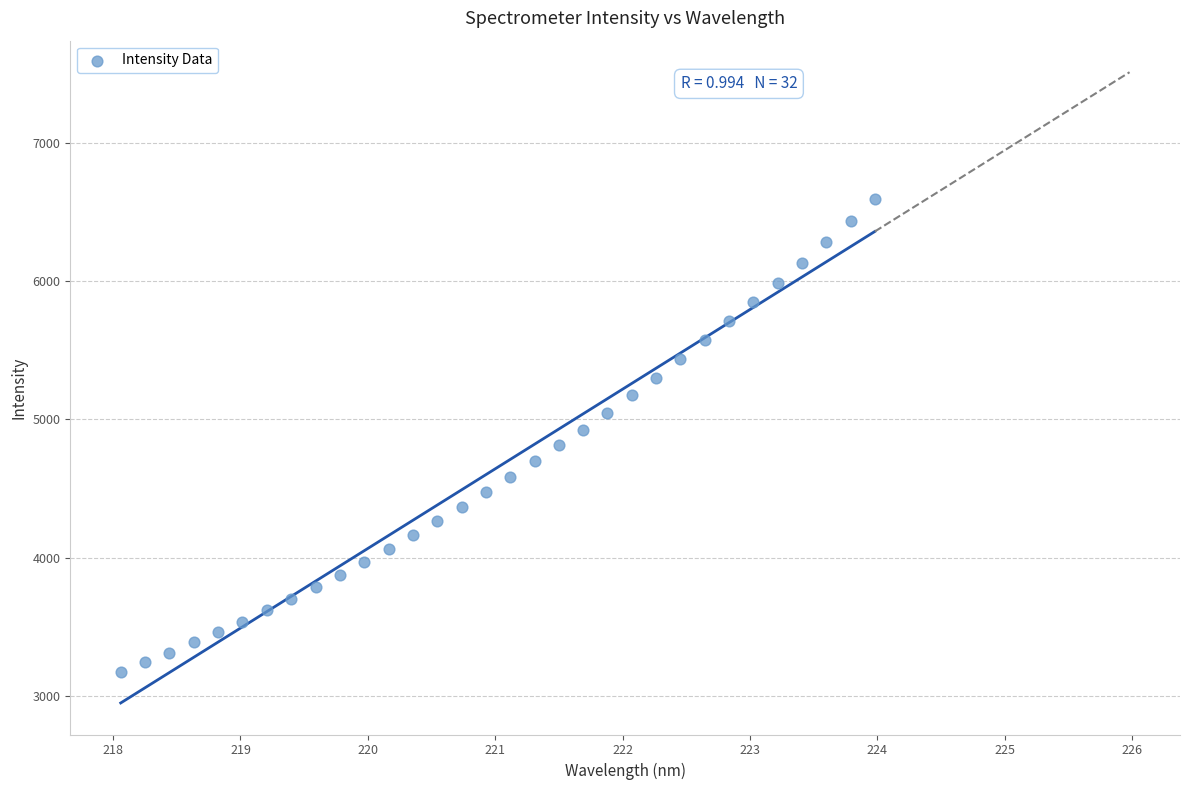

What is the range of X values (max minus min)?

5.9